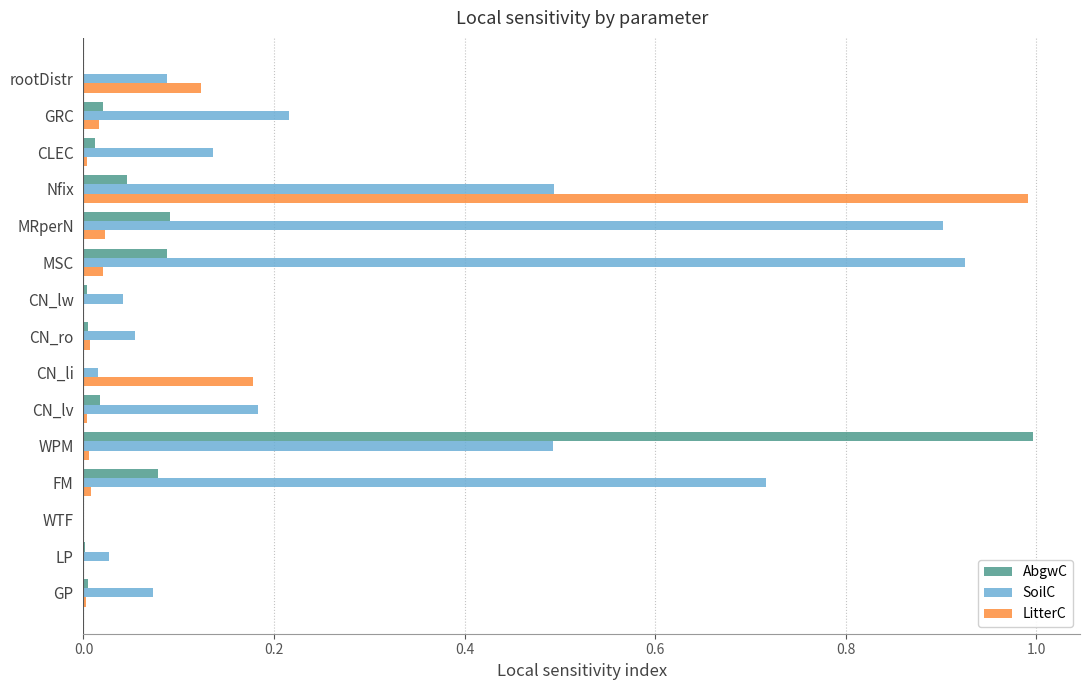

Which series changed the most between FM and CN_lw?

SoilC